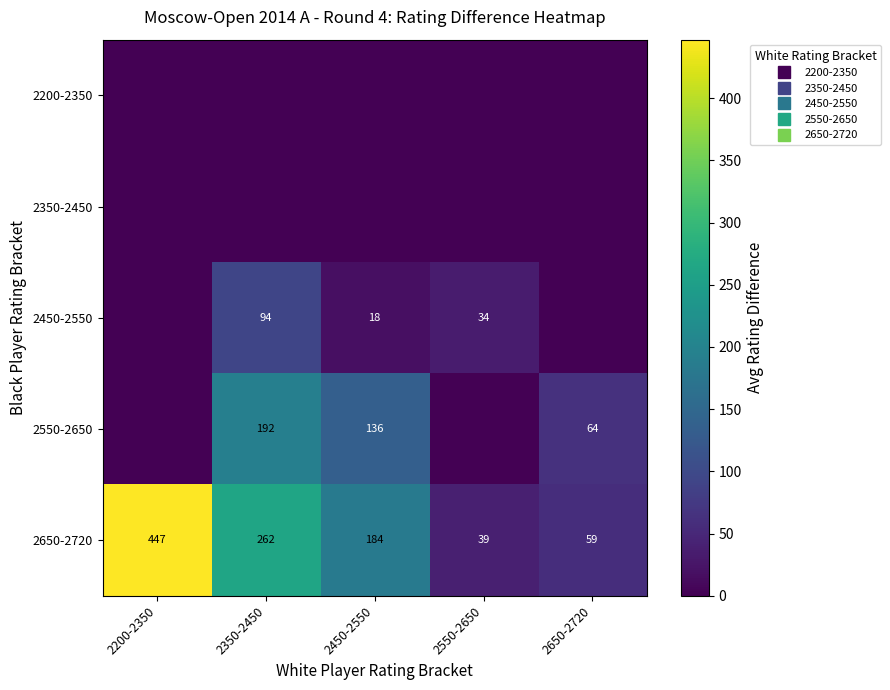

The value of 2450-2550 at 2550-2650 is 55.7. True or false?

False